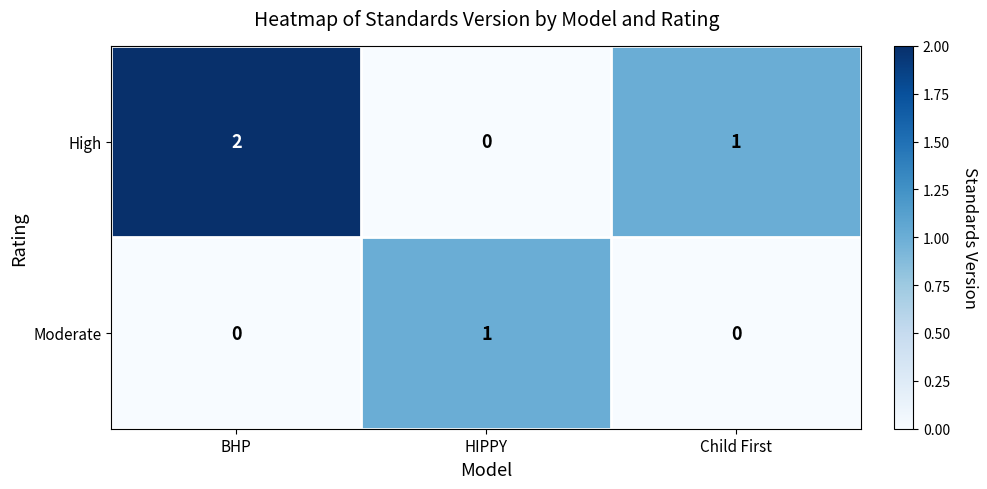

At which category is the sum across all series the highest?

BHP